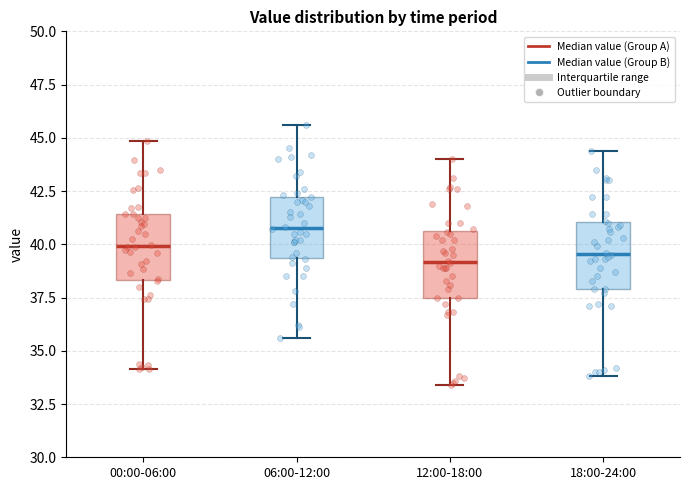

Which box's median line is the highest?

06:00-12:00